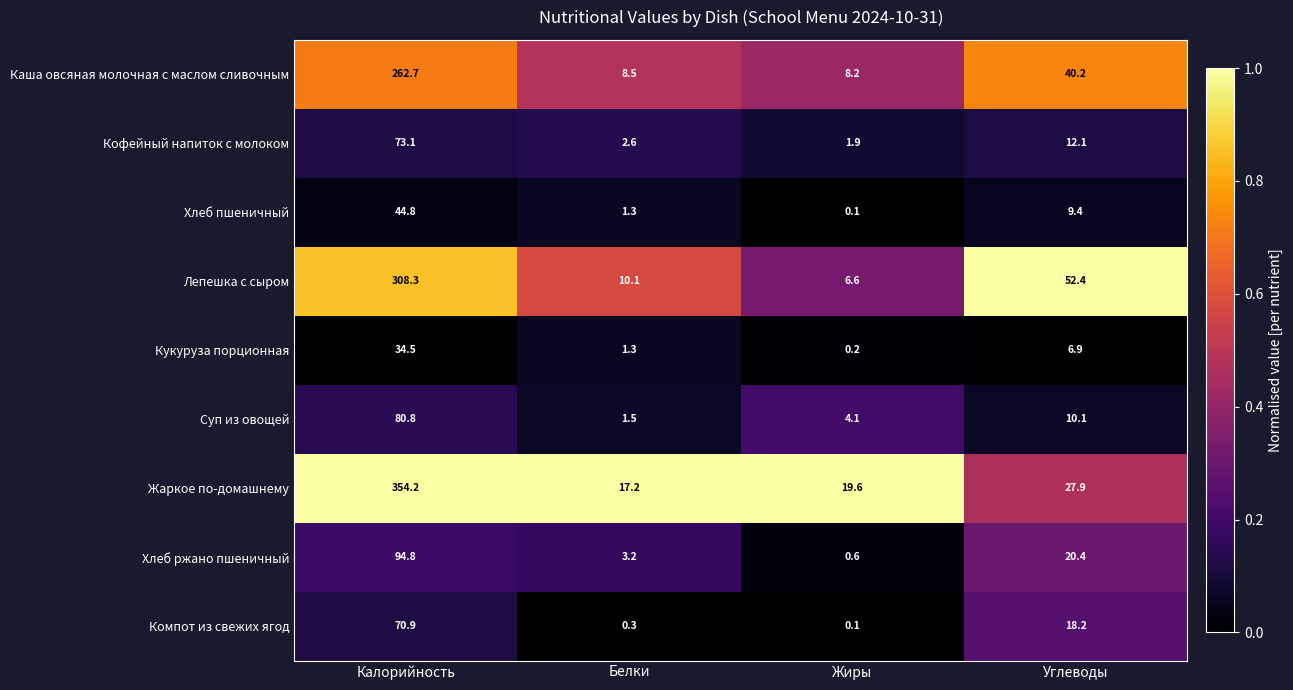

What is the maximum value shown in the chart?

354.2